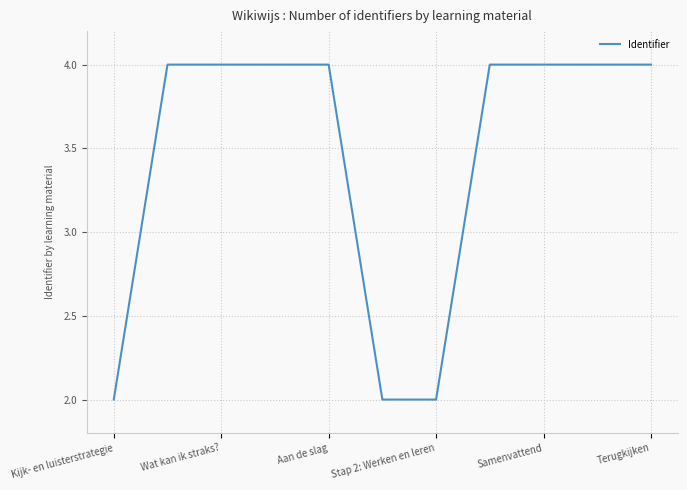

Is this an area chart (filled region under the line)?

No